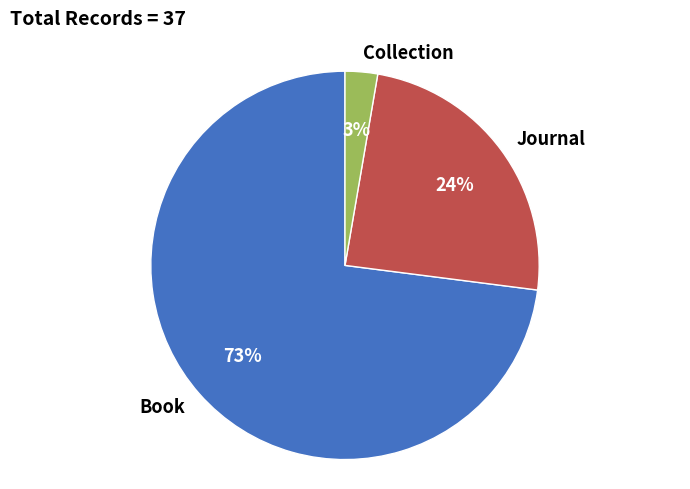

Does Book represent more than half of the total?

Yes